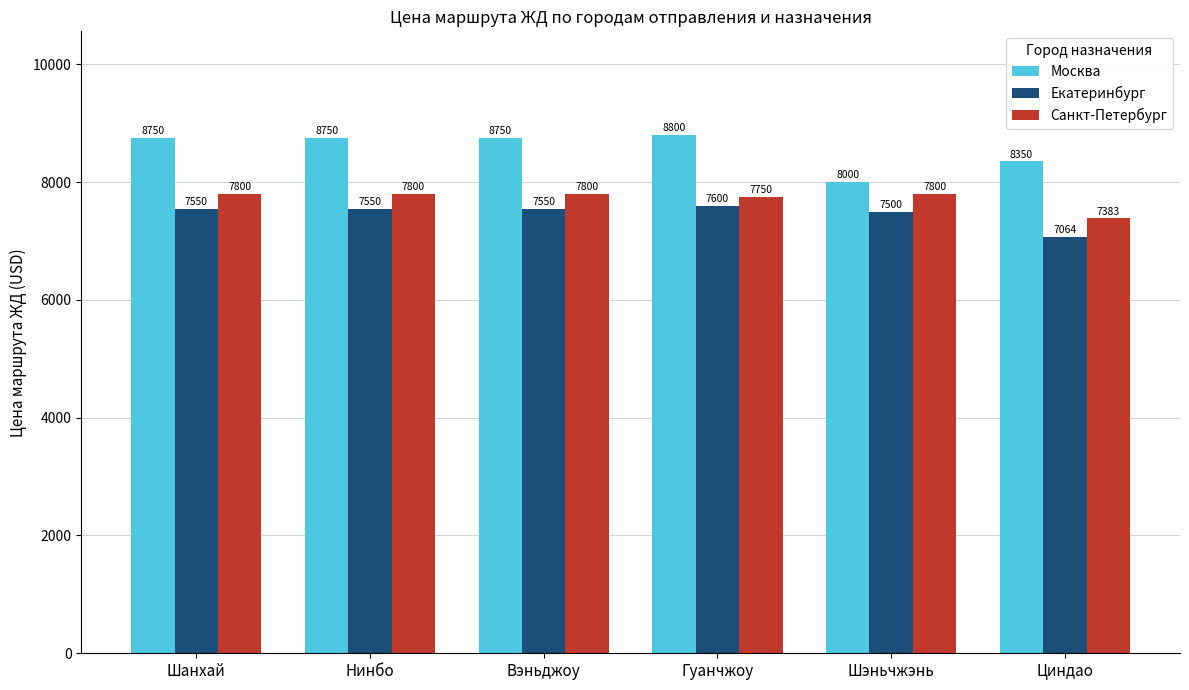

How many bars are there in each group?

3